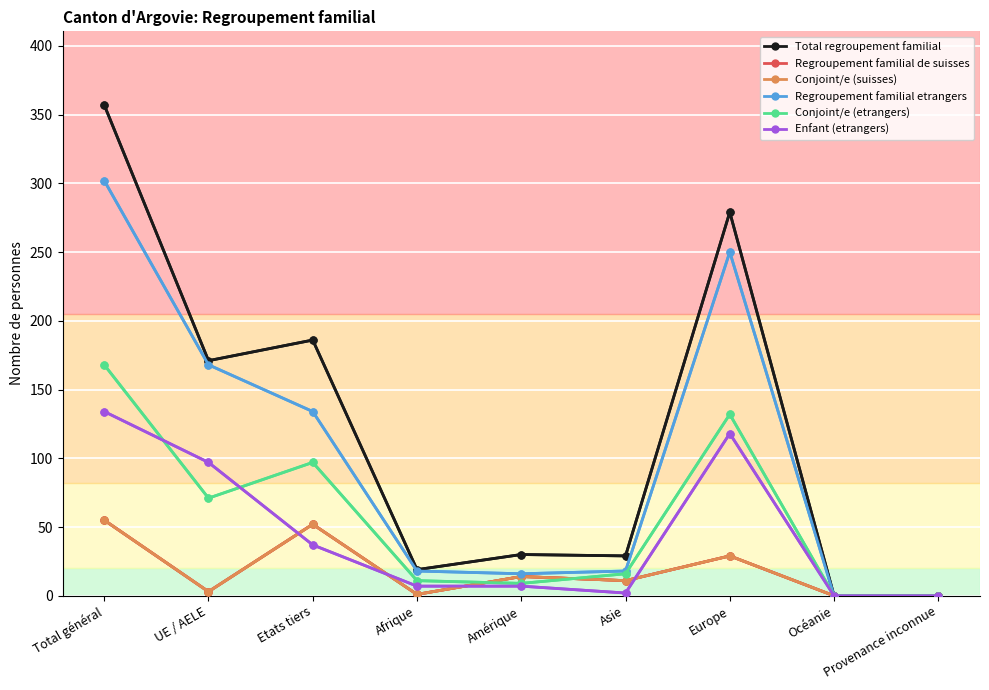

True or false: Regroupement familial etrangers and Enfant (etrangers) cross at least once.

False